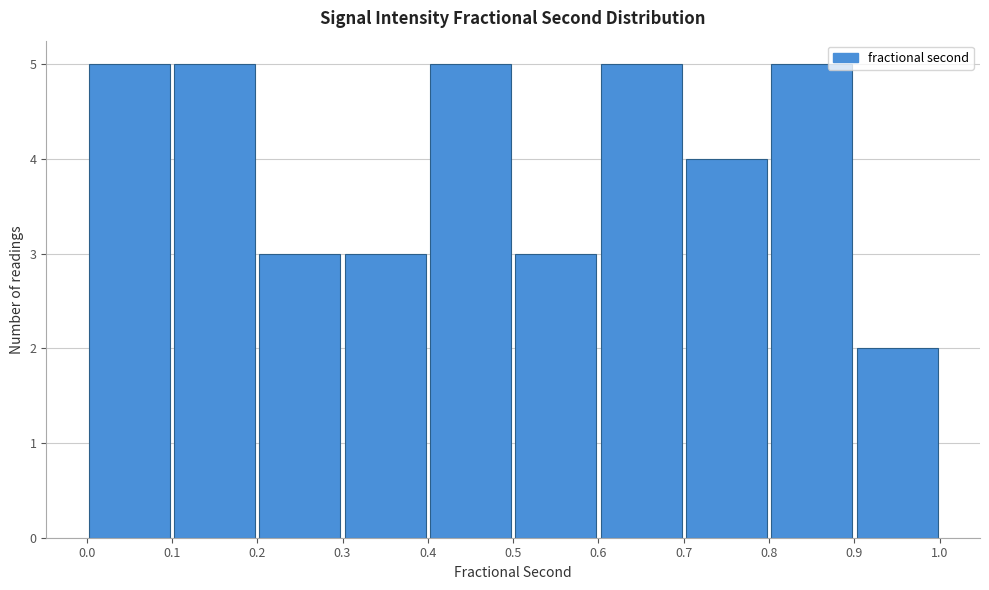

Reading left to right, transcribe this chart: for each bar, give the range it covers on the x-axis and its height. The values are not printed on the chart, so give them approximately, as read against the axis.

0.0 to 0.1: 5
0.1 to 0.2: 5
0.2 to 0.3: 3
0.3 to 0.4: 3
0.4 to 0.5: 5
0.5 to 0.6: 3
0.6 to 0.7: 5
0.7 to 0.8: 4
0.8 to 0.9: 5
0.9 to 1.0: 2